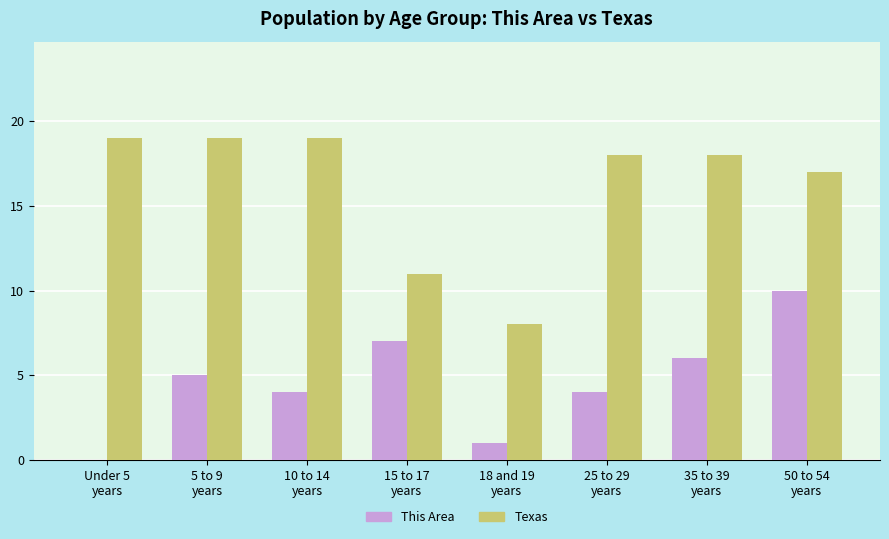

What is the sum of all Texas values?

129